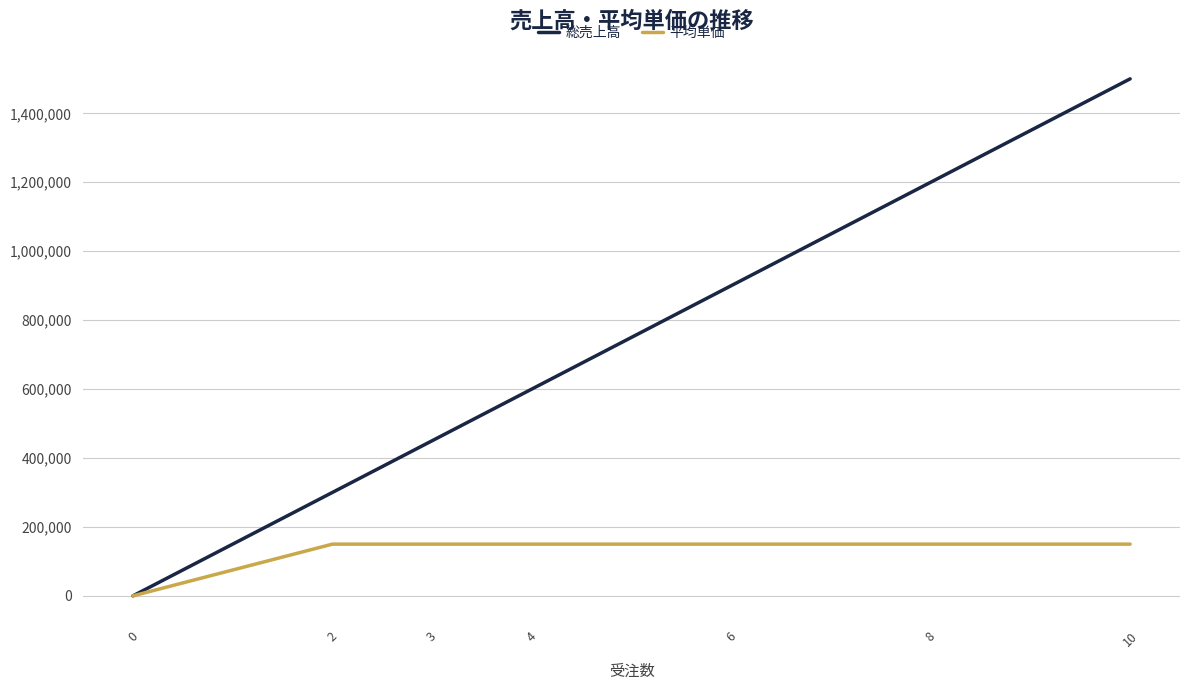

List the series in order of their peak value, highest first.

総売上高, 平均単価